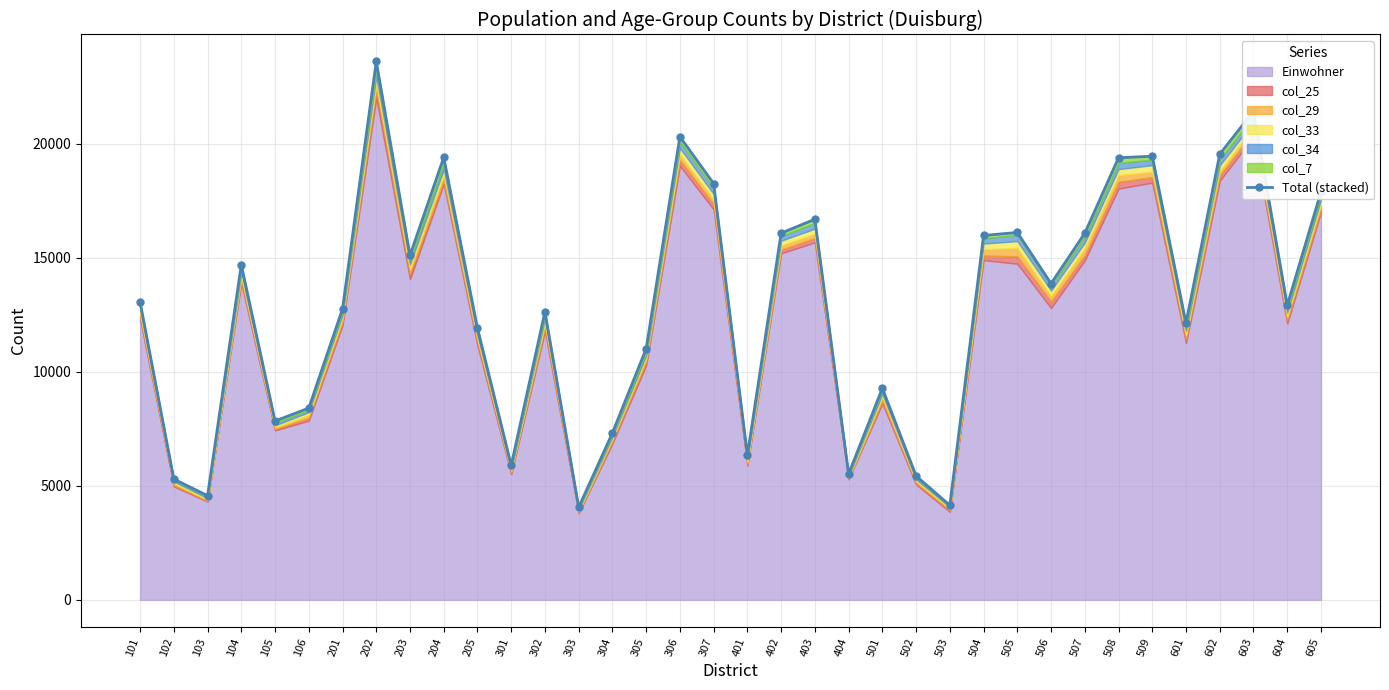

How many lines are shown in the chart?

1